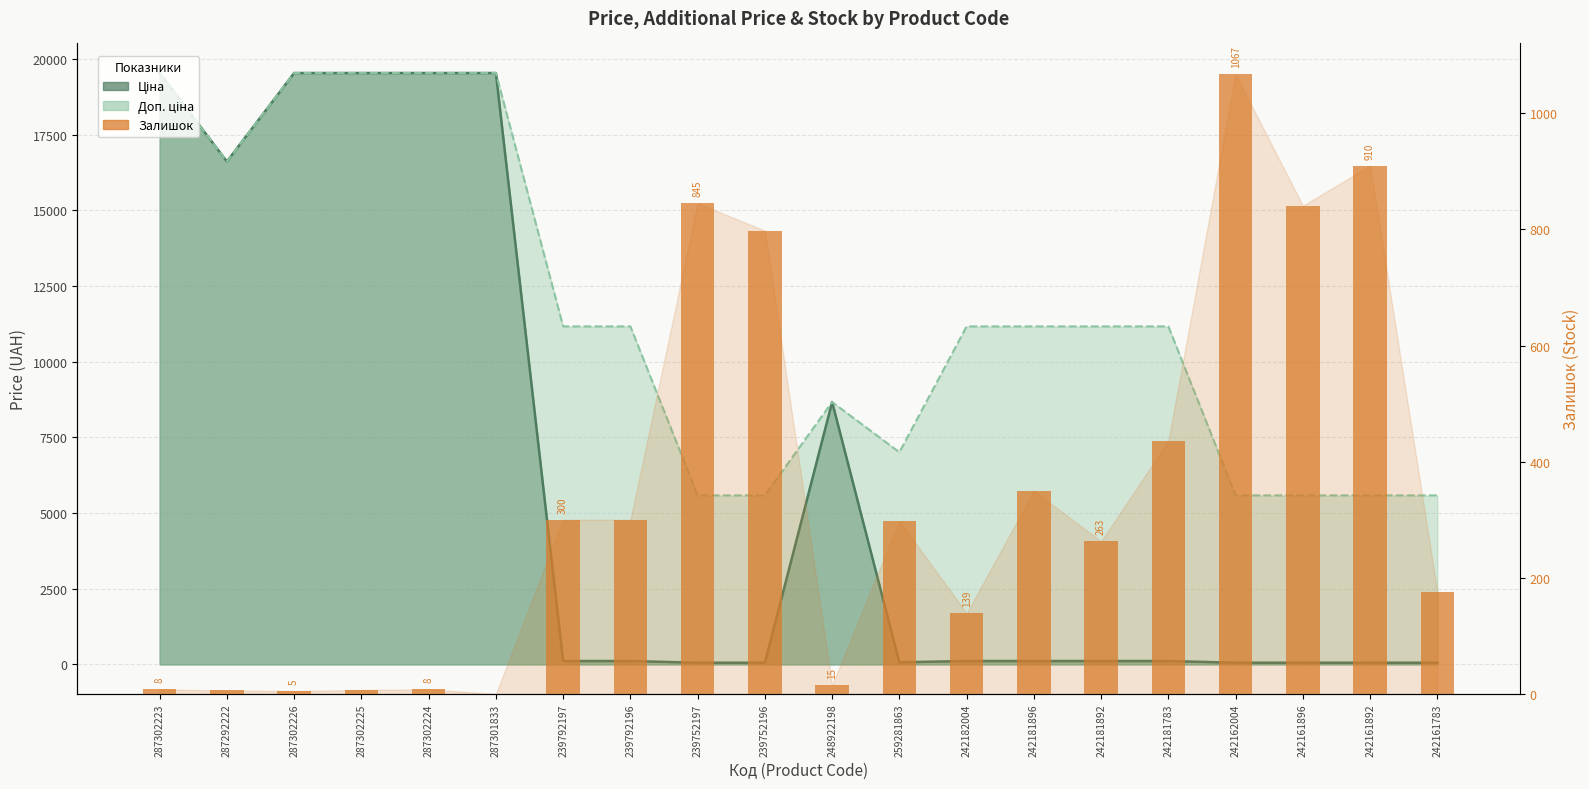

Rank the categories by value from lowest to highest.

287301833, 287302226, 287292222, 287302225, 287302223, 287302224, 248922198, 242182004, 242161783, 242181892, 259281863, 239792197, 239792196, 242181896, 242181783, 239752196, 242161896, 239752197, 242161892, 242162004